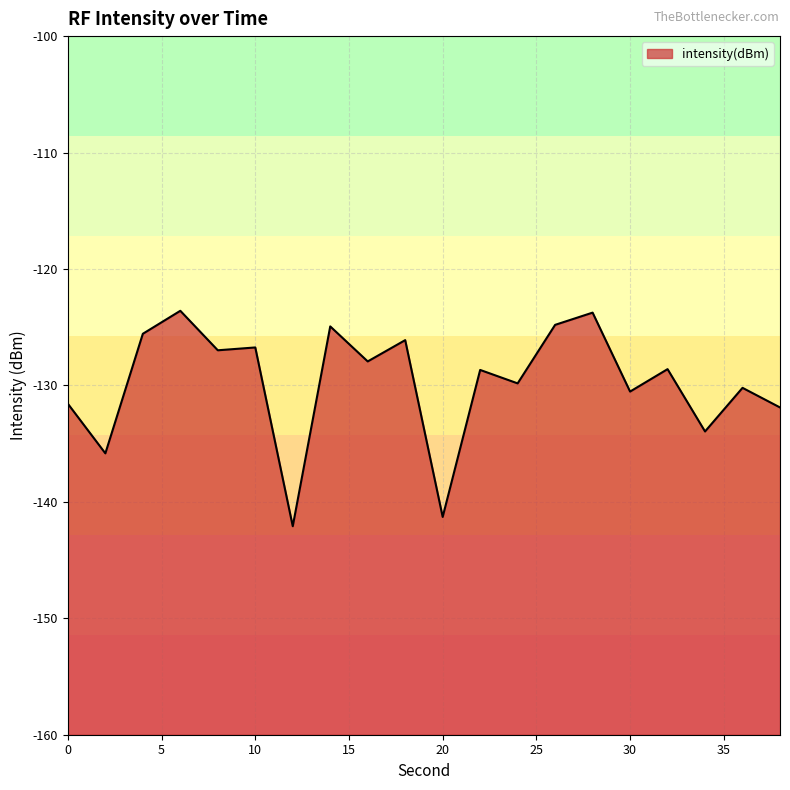

What is the difference between the maximum and minimum values?

18.5